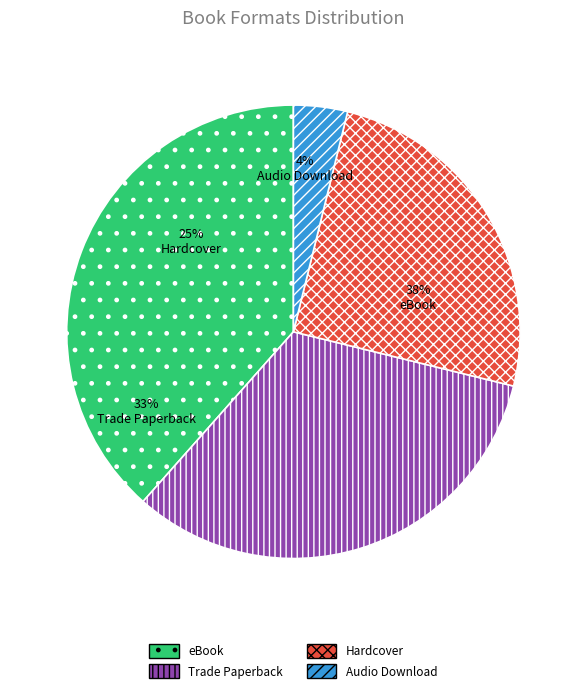

What is the smallest slice in the pie chart?

Audio Download